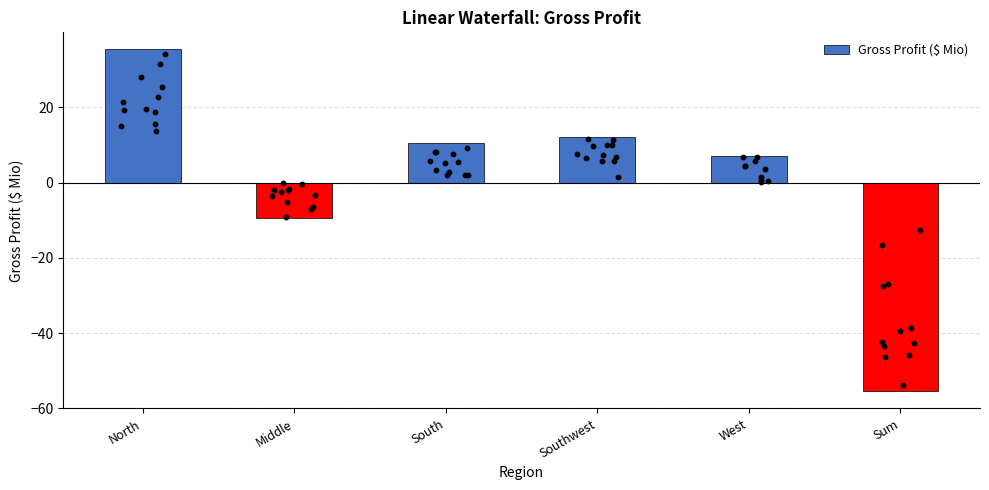

What is the change in value from North to Middle?

-44.8